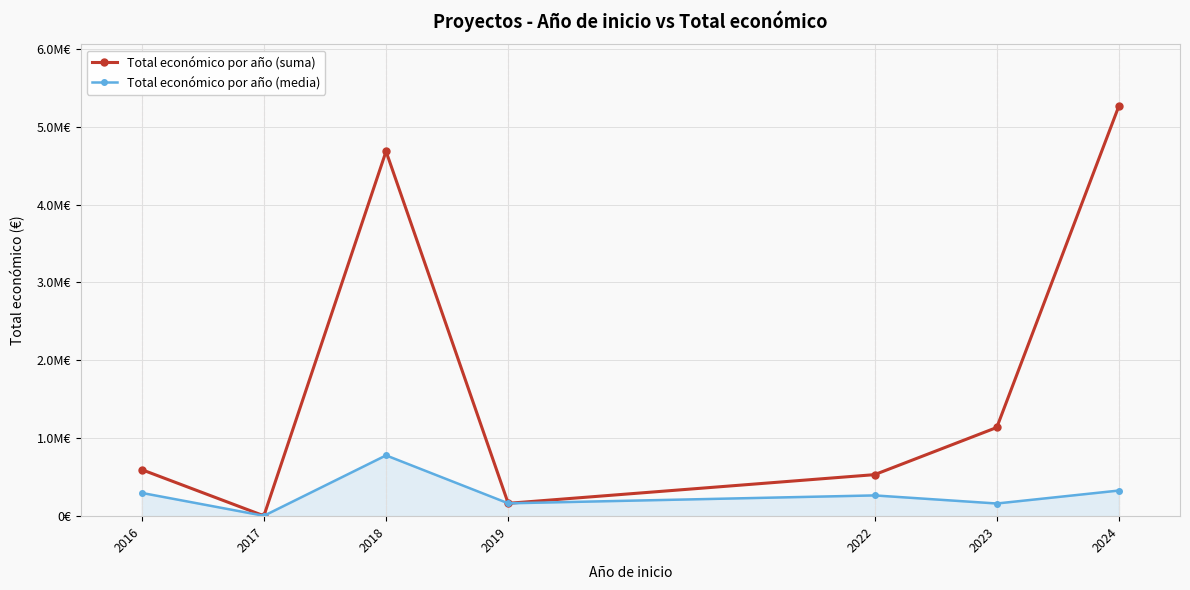

Reading left to right, list all the values displayed in this chart.

Total económico por año (suma): 2016=597099.0	2017=4840.0	2018=4682686.0	2019=164995.0	2022=533101.0	2023=1138479.0	2024=5266067.0
Total económico por año (media): 2016=298549.5	2017=4840.0	2018=780447.7	2019=164995.0	2022=266550.5	2023=162639.9	2024=329129.2